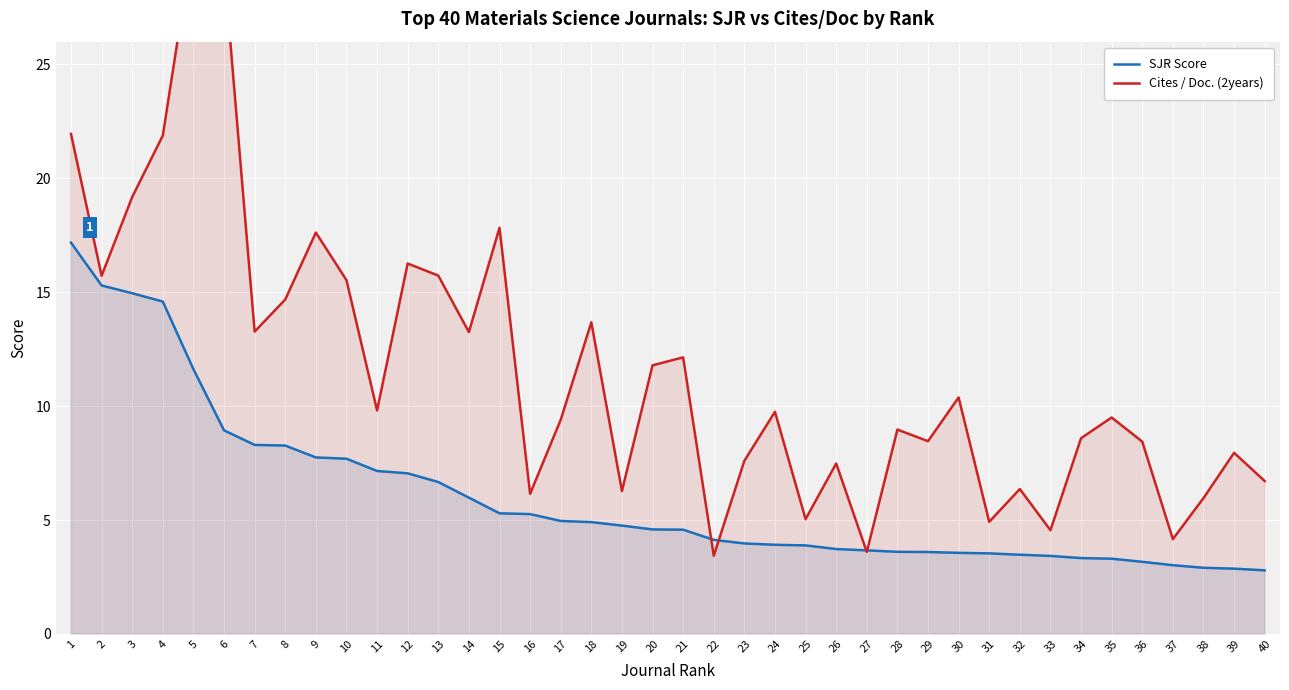

What is the value of the SJR Score point at the 11th from the left?

7.2